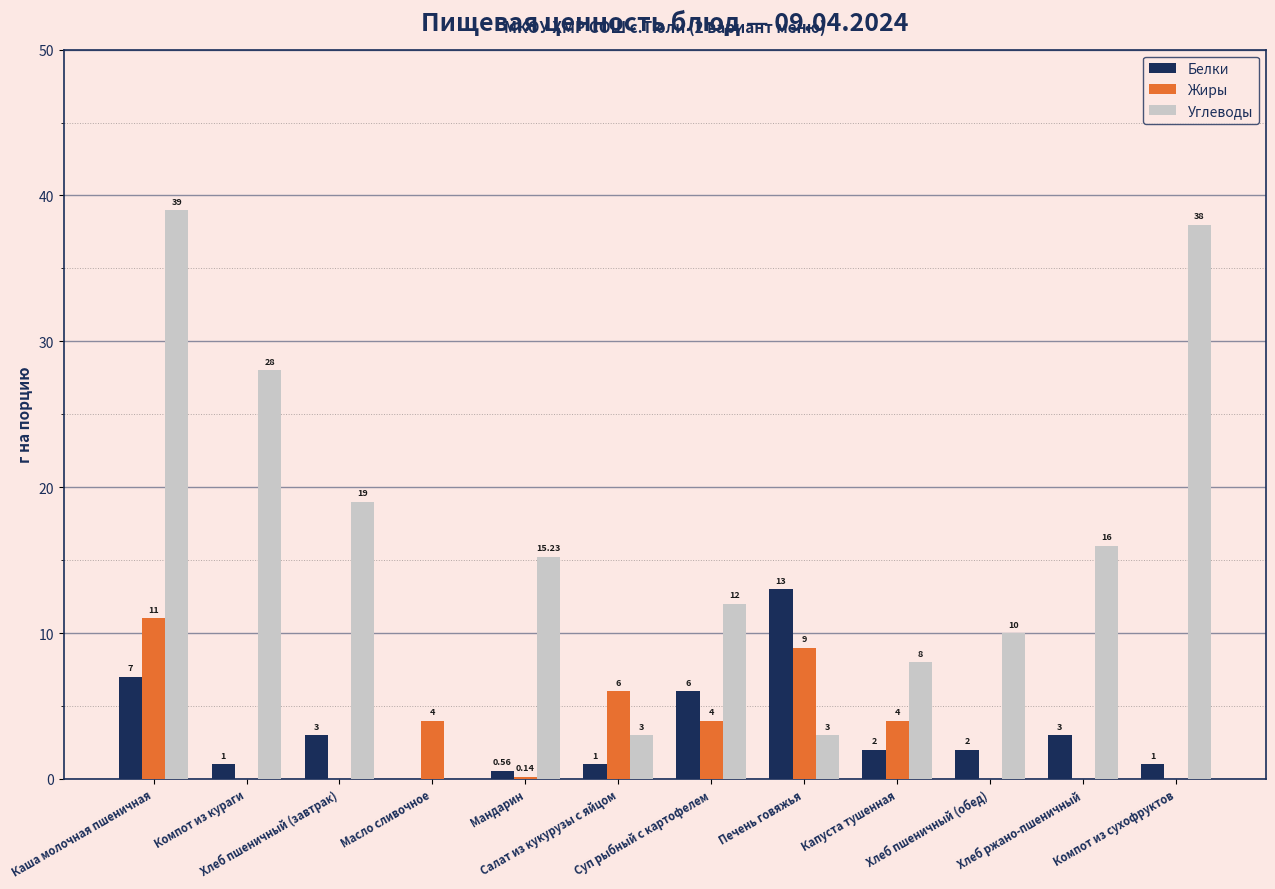

Which series has the largest total across all categories?

Углеводы